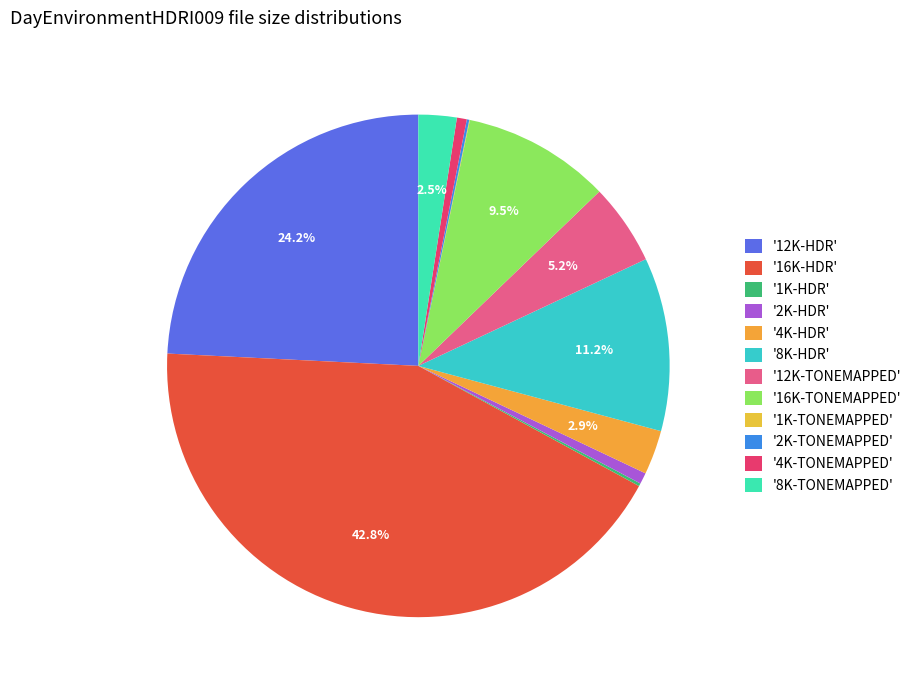

To the nearest percent, what is the average slice percentage?

8%